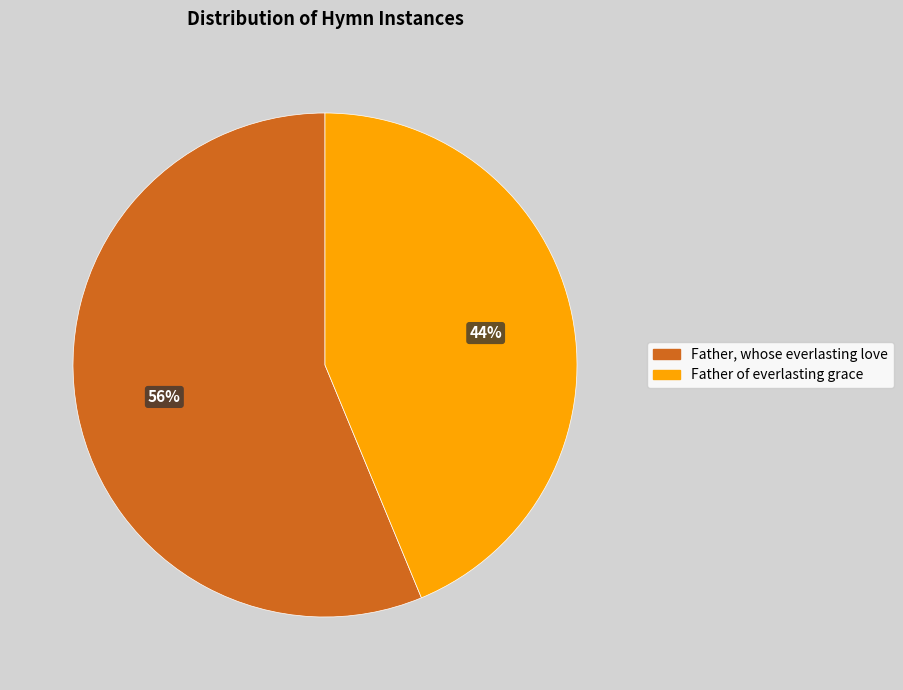

How many slices are in this pie chart?

2